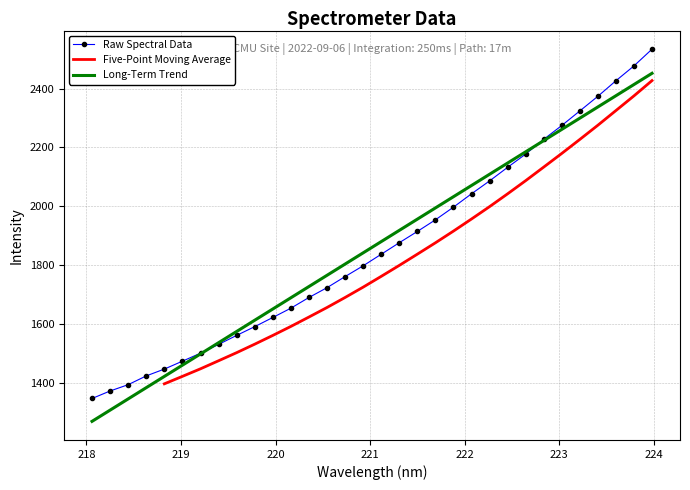

Read the value at 220.9264.

1797.4